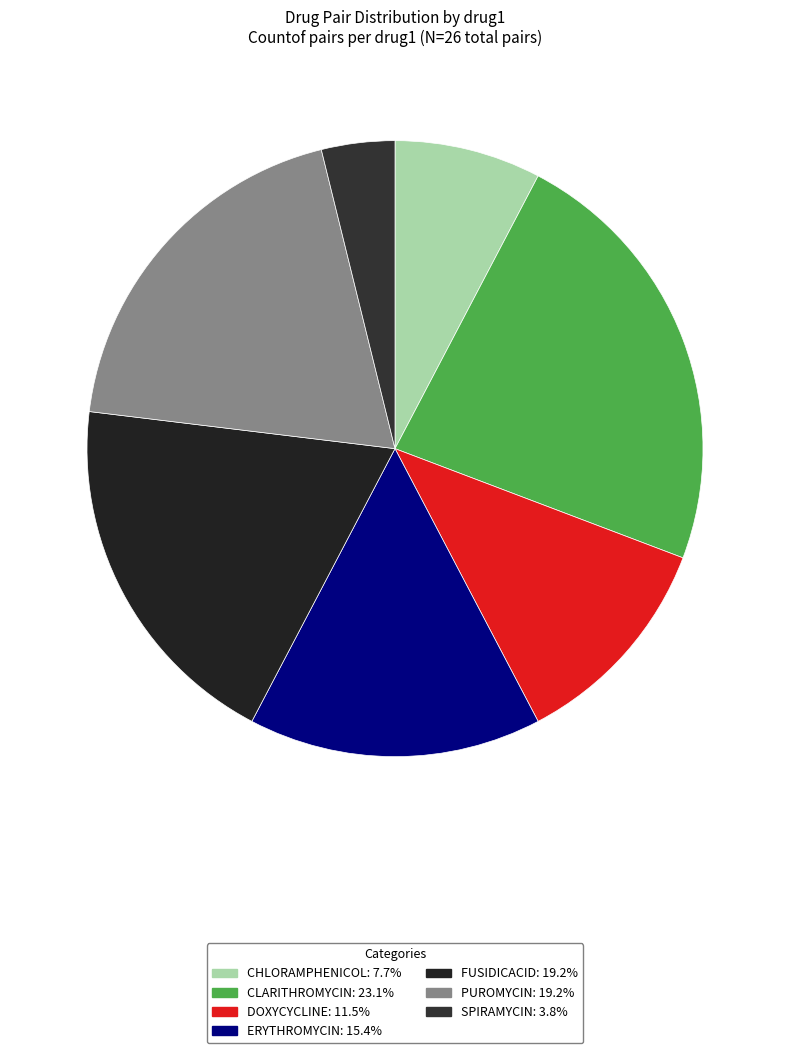

Is SPIRAMYCIN the majority of the pie?

No